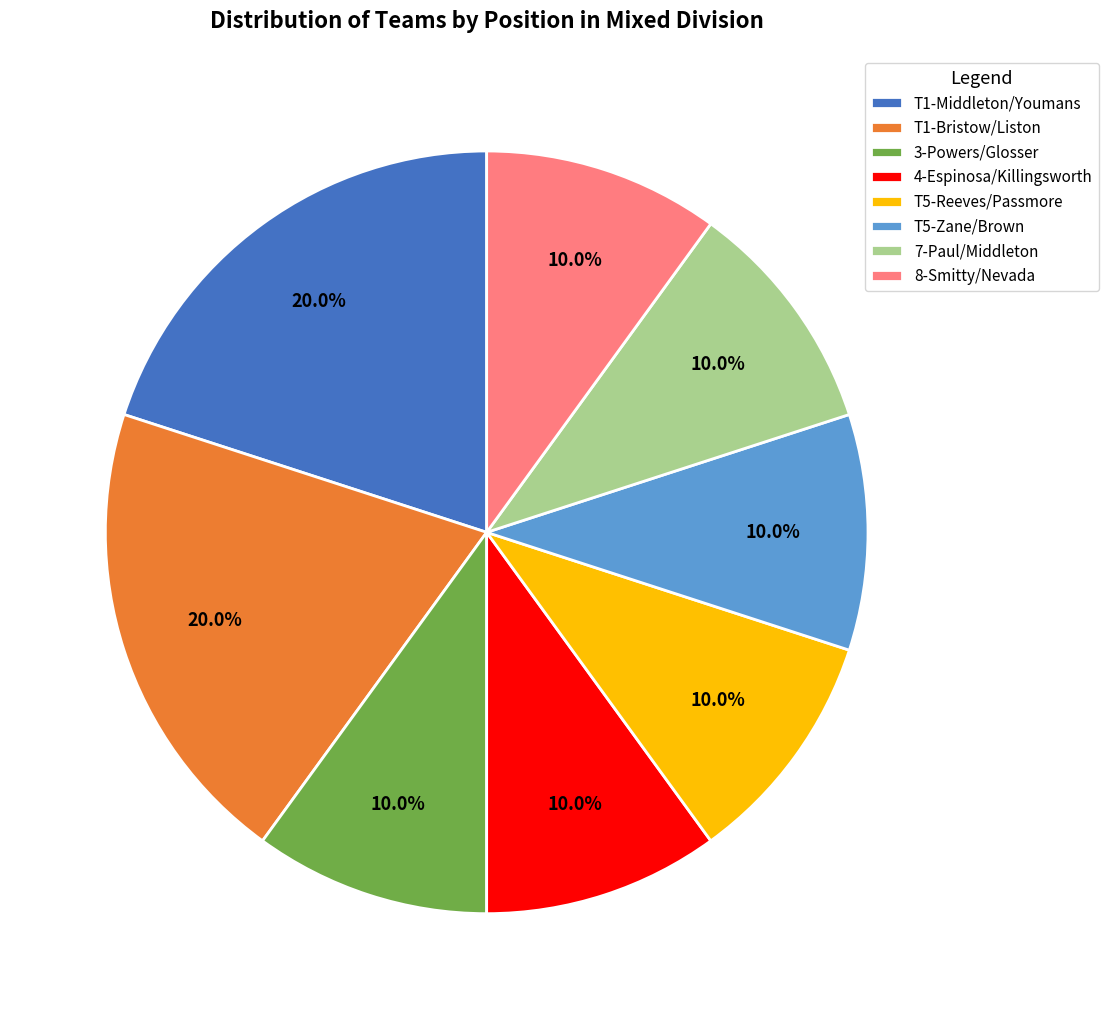

To the nearest percent, what is the difference between the largest and smallest slice percentages?

10%